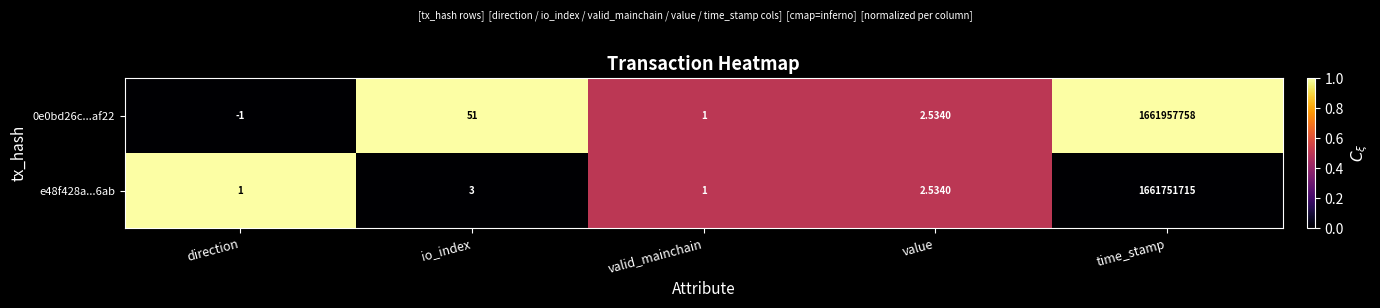

What is the spread (max minus min) of values at time_stamp?

206043.0